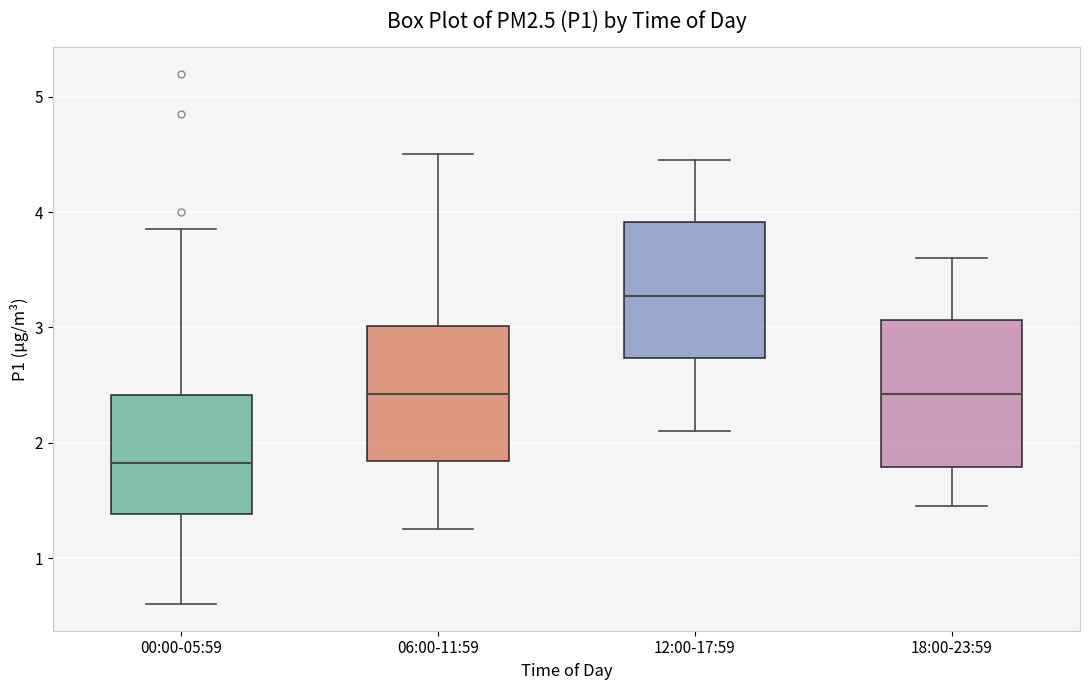

Reading left to right, transcribe this box plot: for each box, give where its median line is, the range the box spans, and where its two whiskers end, as read against the y-axis. The values are not printed on the chart, so give them approximately, as read against the axis.

00:00-05:59: median 1.8, box 1.4 to 2.4, whiskers 0.6 to 3.9
06:00-11:59: median 2.4, box 1.8 to 3.0, whiskers 1.3 to 4.5
12:00-17:59: median 3.3, box 2.7 to 3.9, whiskers 2.1 to 4.5
18:00-23:59: median 2.4, box 1.8 to 3.1, whiskers 1.5 to 3.6